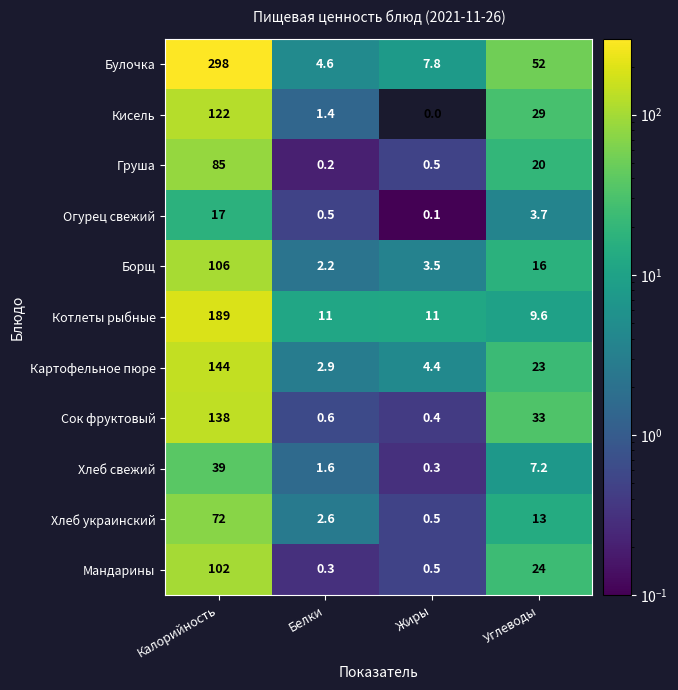

Which series changed the most between Белки and Углеводы?

Булочка